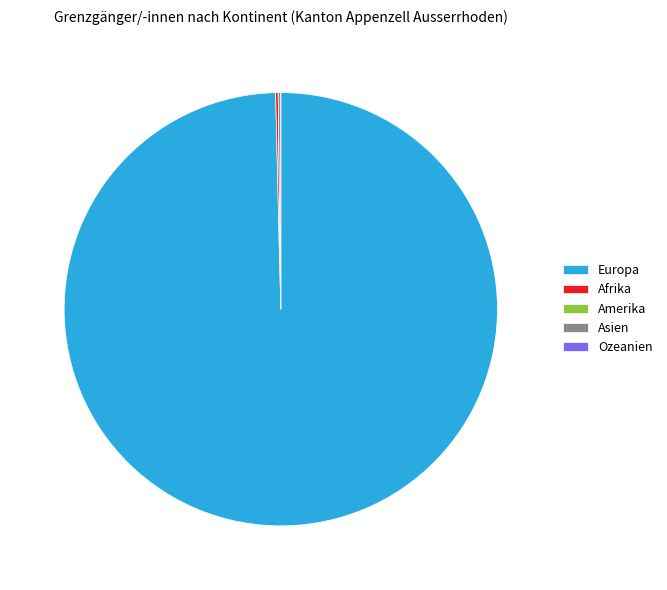

What is the majority slice?

Europa